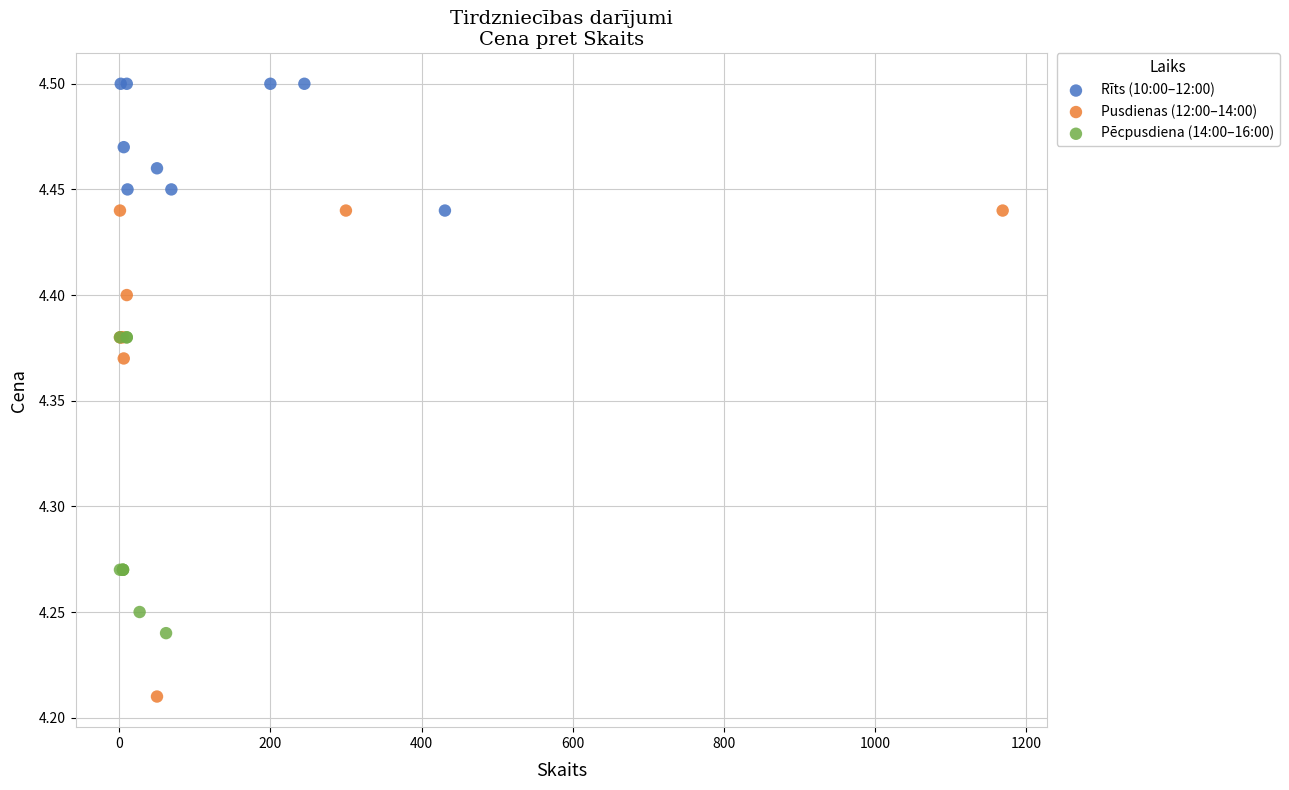

Which series has the widest spread of Y values?

Pusdienas (12:00–14:00)